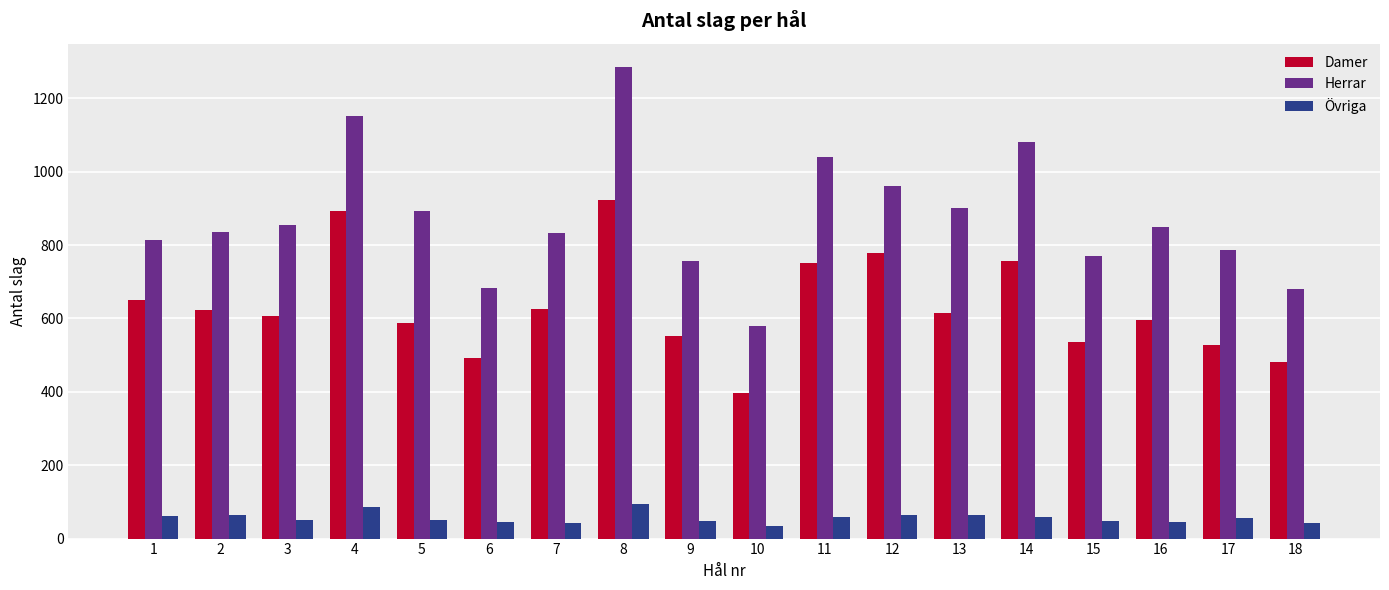

What is the average value of the Övriga series?

56